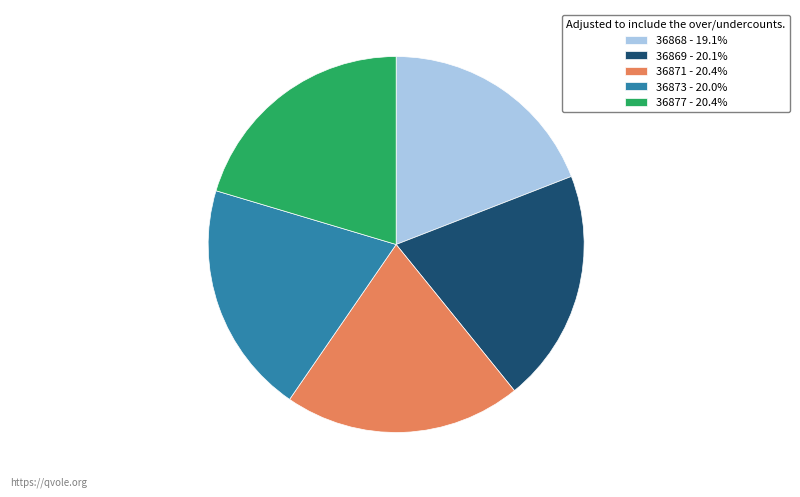

Approximately how many times larger is the value at 36877 compared to 36871?

1.0